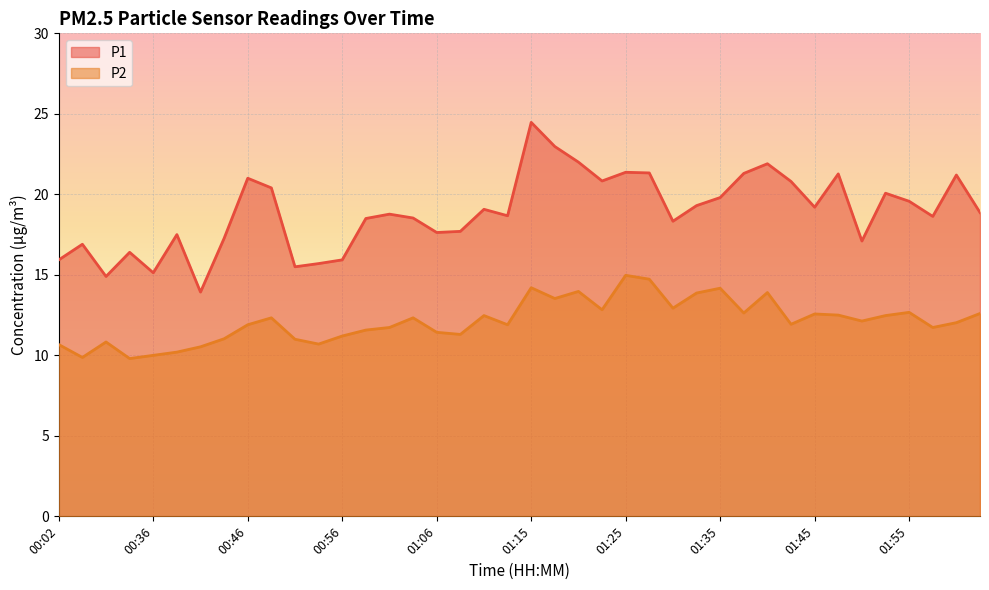

Which series has the largest range (max minus min)?

P1